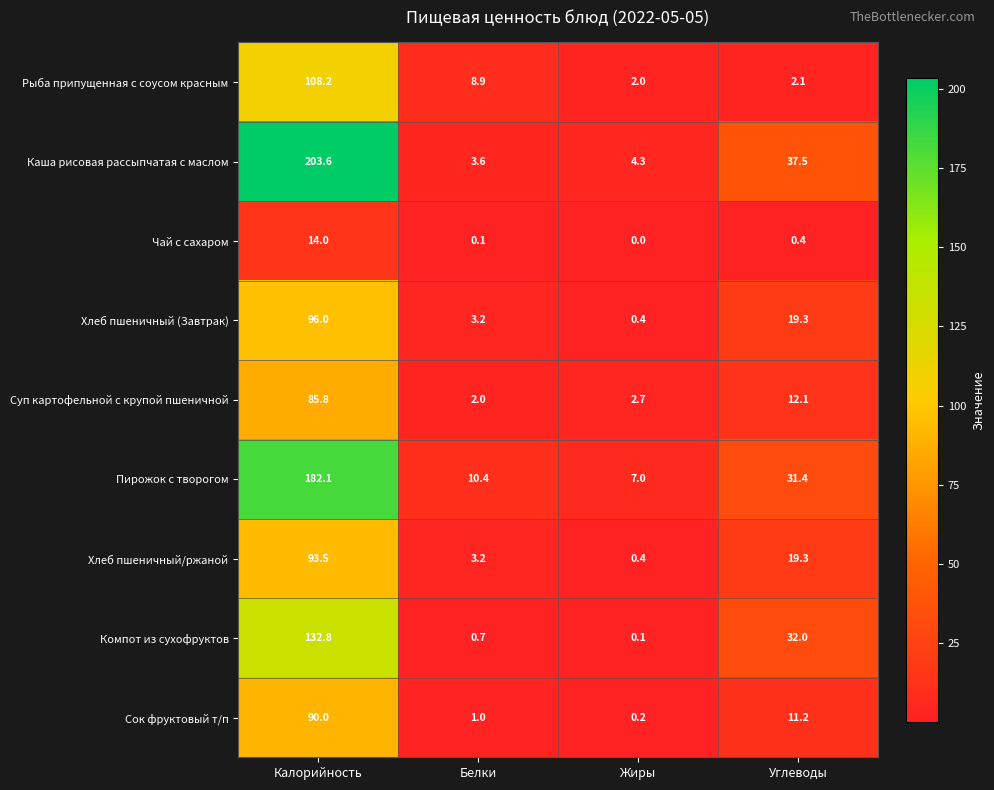

Rank the series by their maximum value, from highest to lowest.

Каша рисовая рассыпчатая с маслом, Пирожок с творогом, Компот из сухофруктов, Рыба припущенная с соусом красным, Хлеб пшеничный (Завтрак), Хлеб пшеничный/ржаной, Сок фруктовый т/п, Суп картофельной с крупой пшеничной, Чай с сахаром